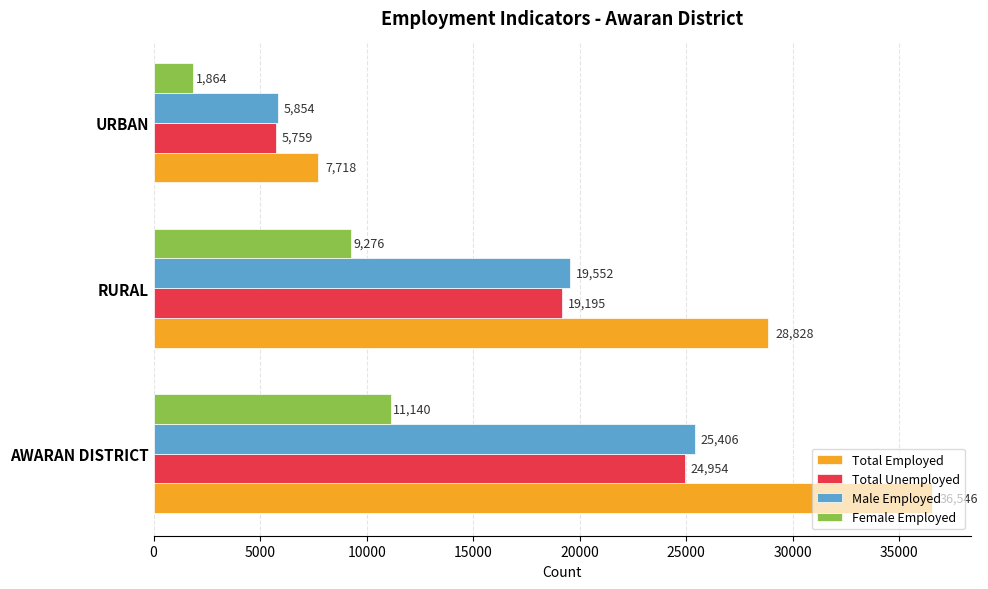

Which series has the largest total across all categories?

Total Employed